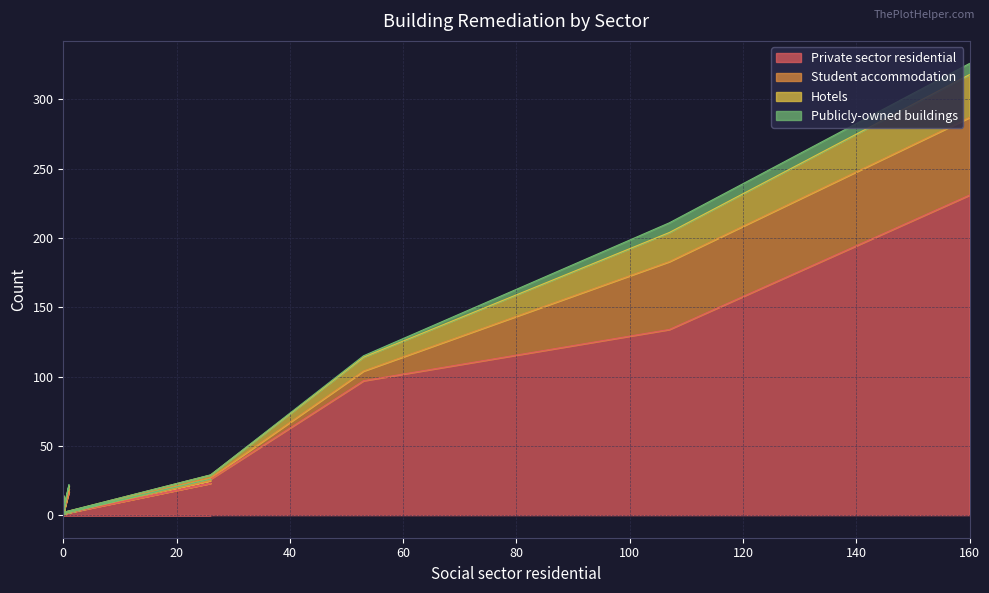

What is the label of the 13th point from the right?

60